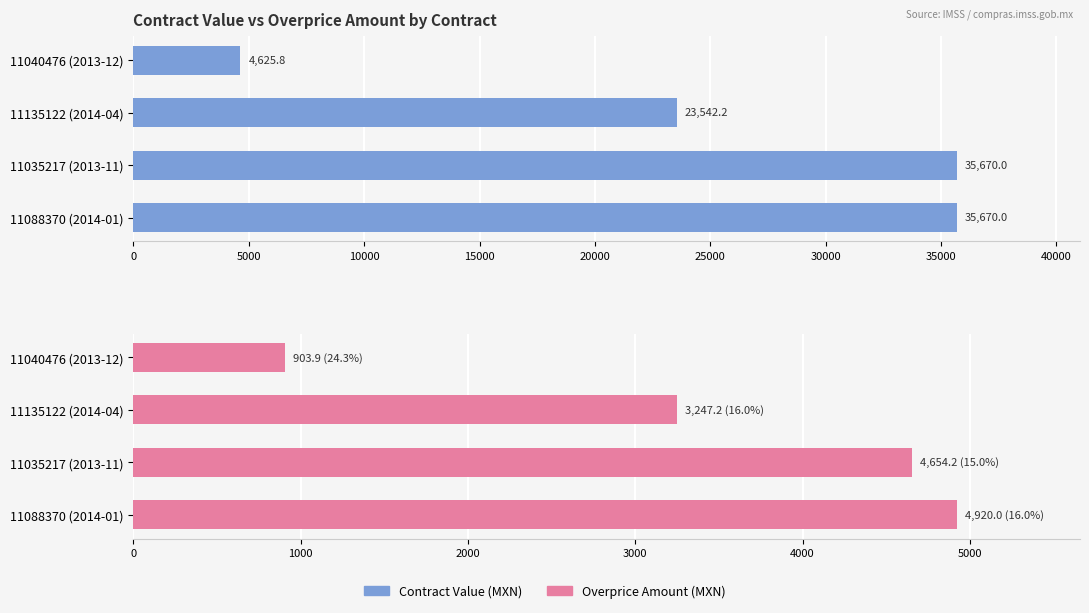

Reading left to right, what are all the values shown in this chart?

Contract Value (MXN): 35670.0	35670.0	23542.2	4625.8
Overprice Amount (MXN): 4920.0	4654.2	3247.2	903.9